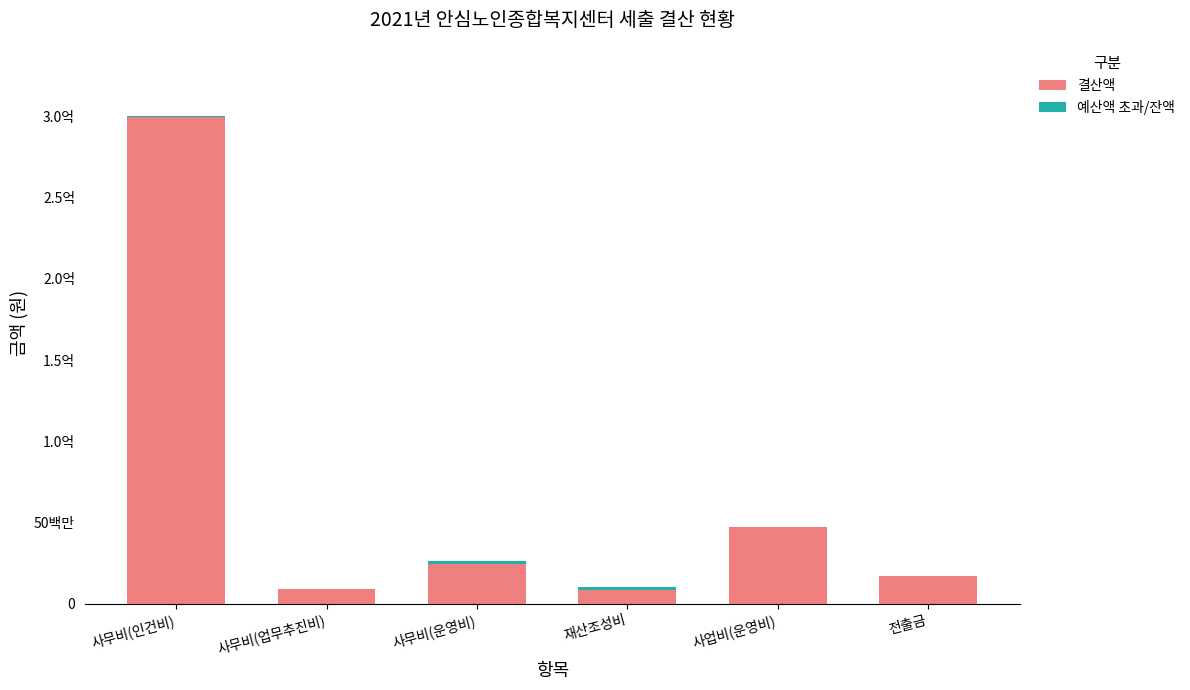

Is it true that 예산액 초과/잔액 equals 783410 at 사무비(인건비)?

False